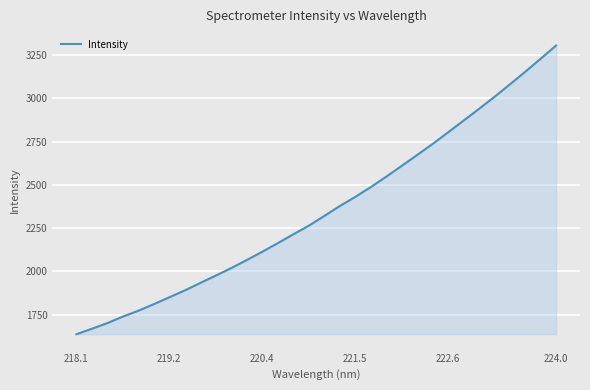

What is the maximum value shown in the chart?

3306.0